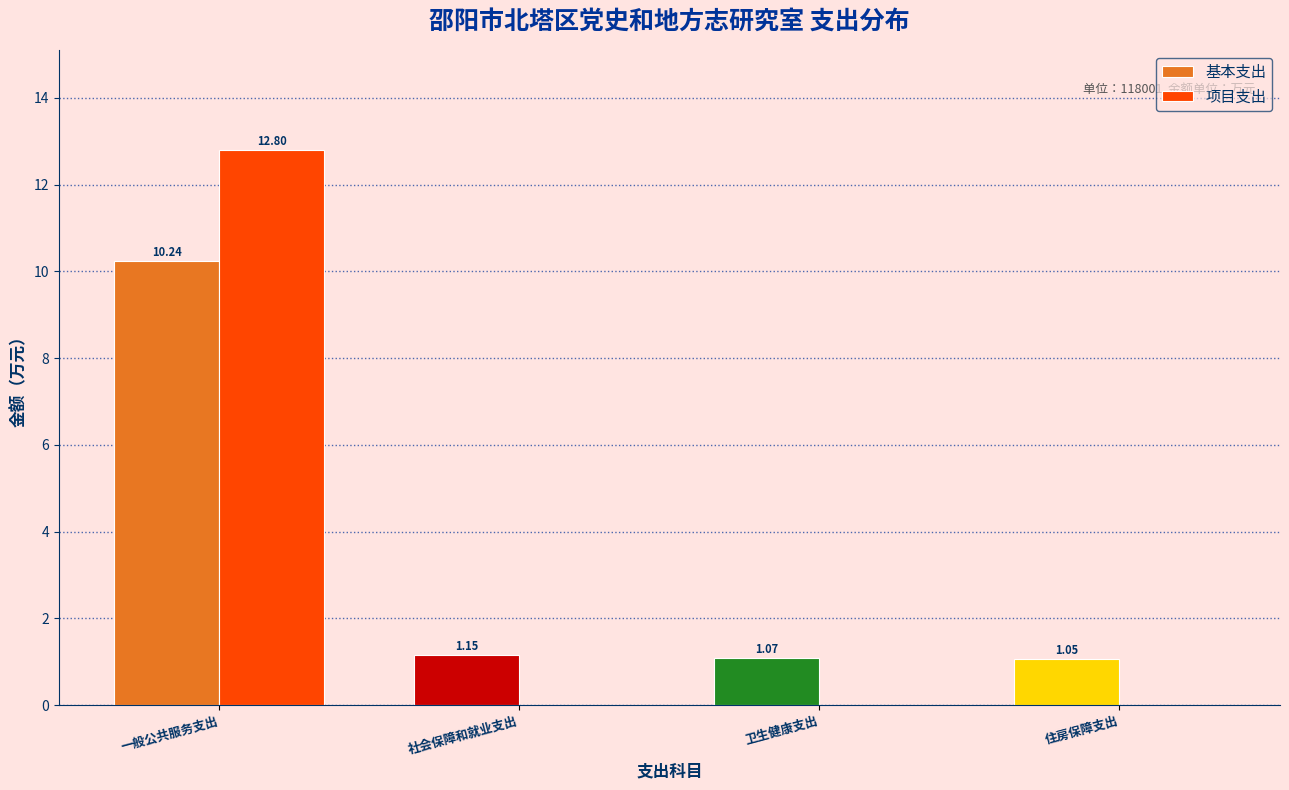

At which label is 基本支出 closest to 5?

社会保障和就业支出